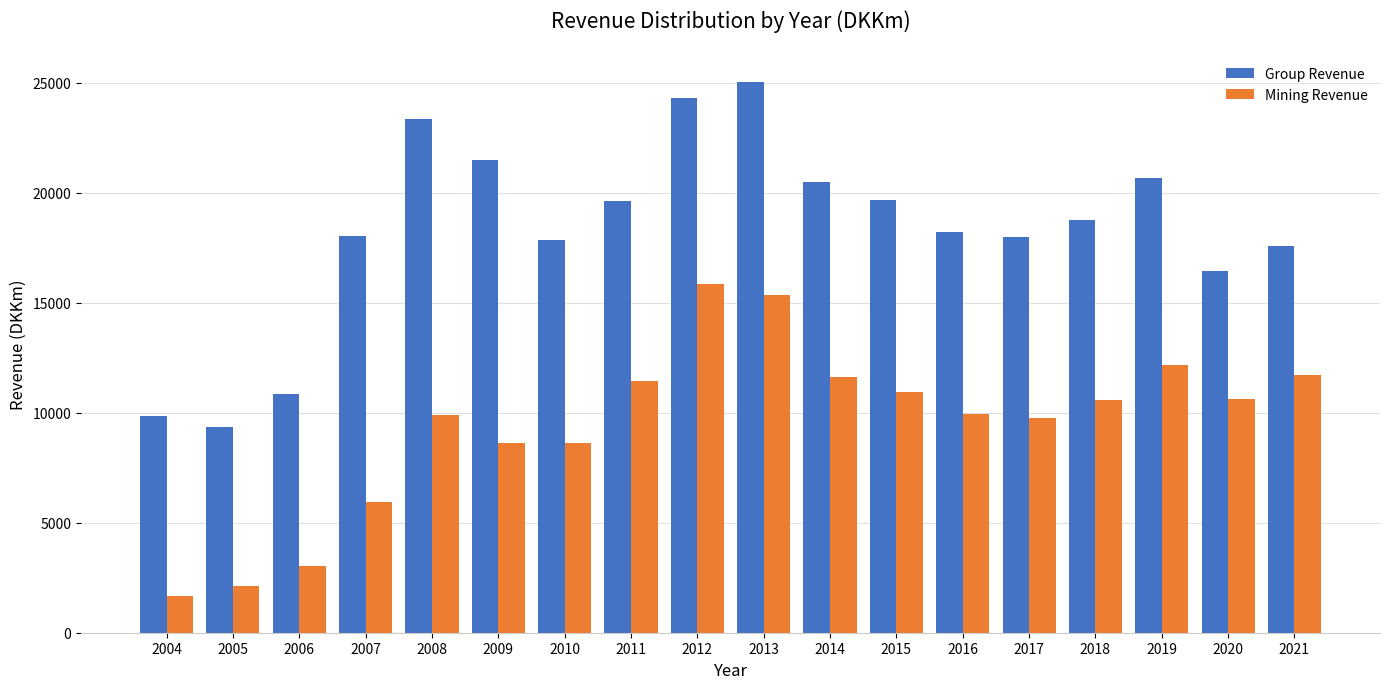

List the series in order of their overall mean, highest first.

Group Revenue, Mining Revenue